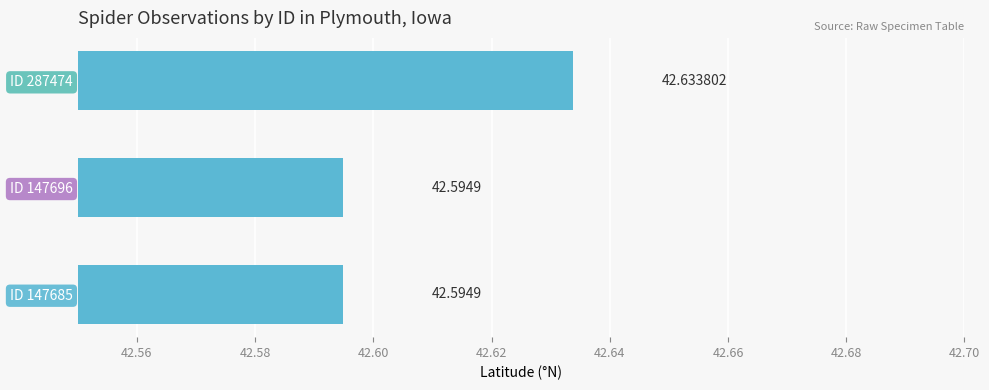

How many bars are there in total?

3